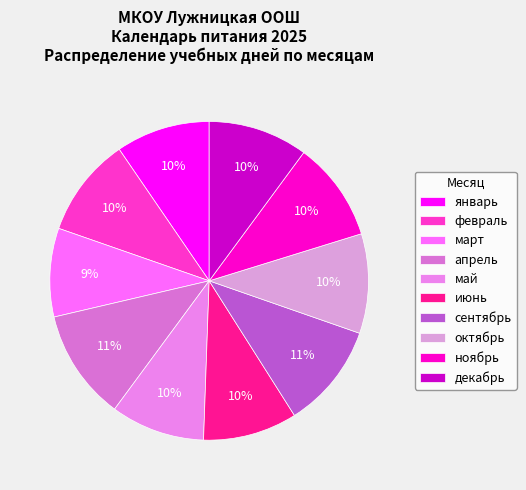

To the nearest percent, what percentage of the pie is апрель?

11%